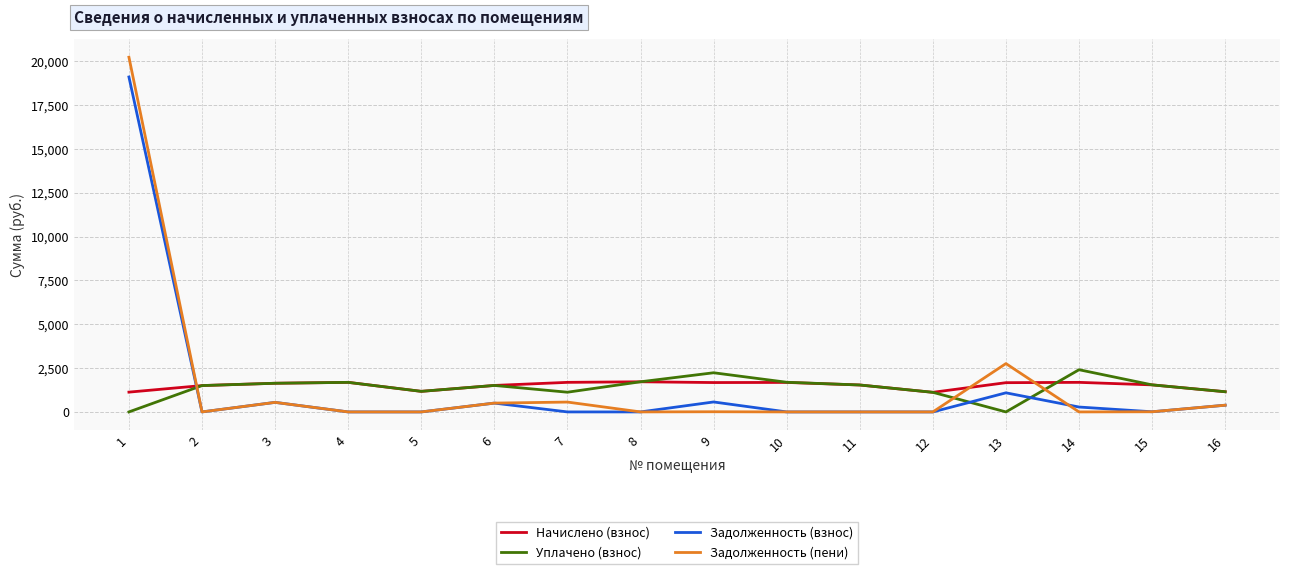

At how many categories does at least one series exceed 13112?

1